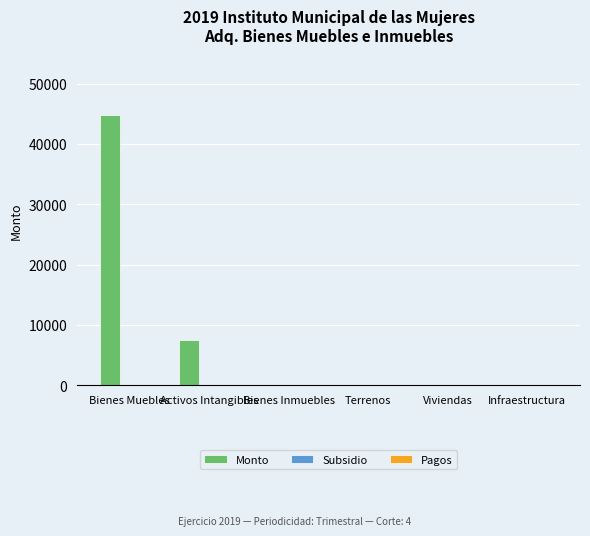

What is the change in value from Bienes Muebles to Bienes Inmuebles?

-44840